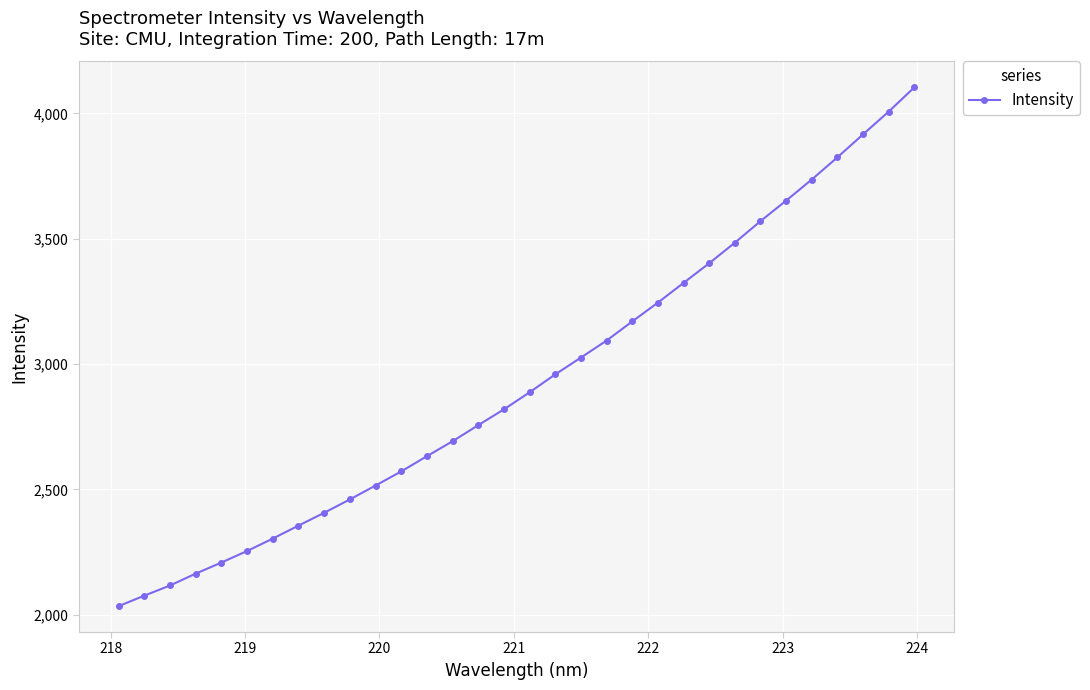

What is the value of the 21st point from the left?

3170.0